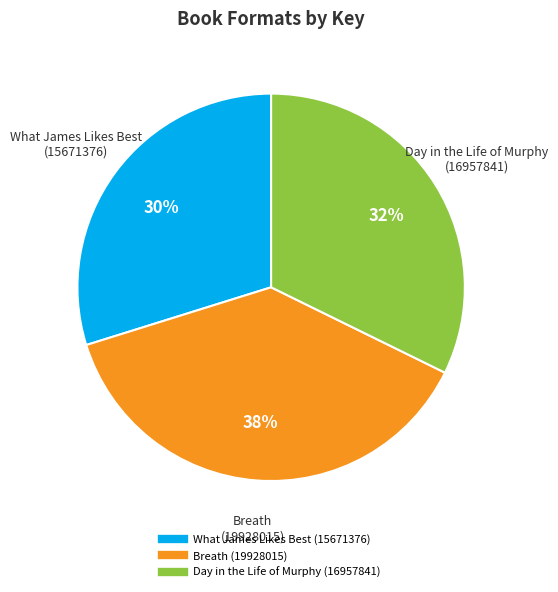

To the nearest percent, what is the average slice percentage?

33%